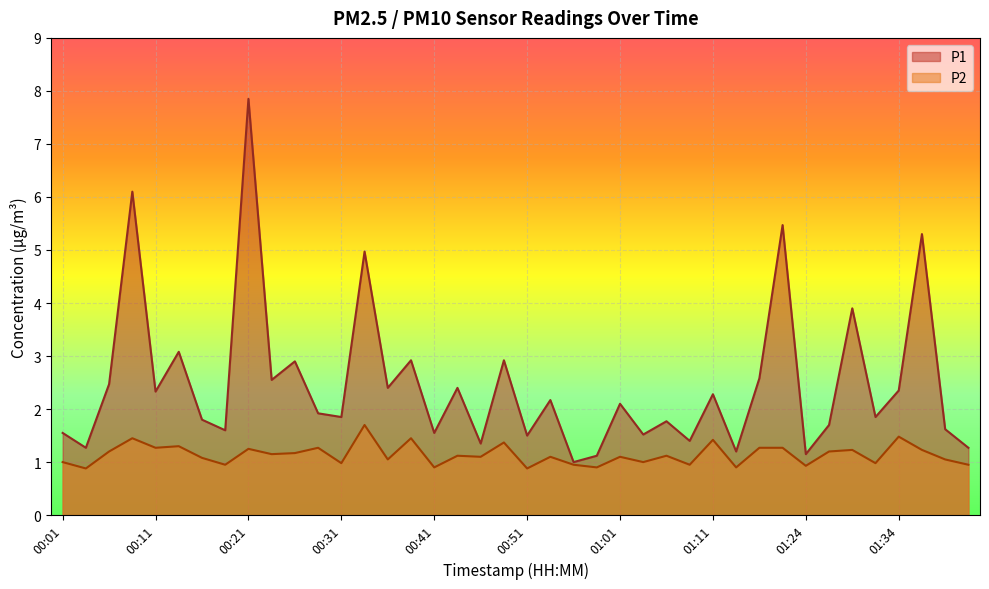

True or false: P1 has more than 2 interior local peaks.

True